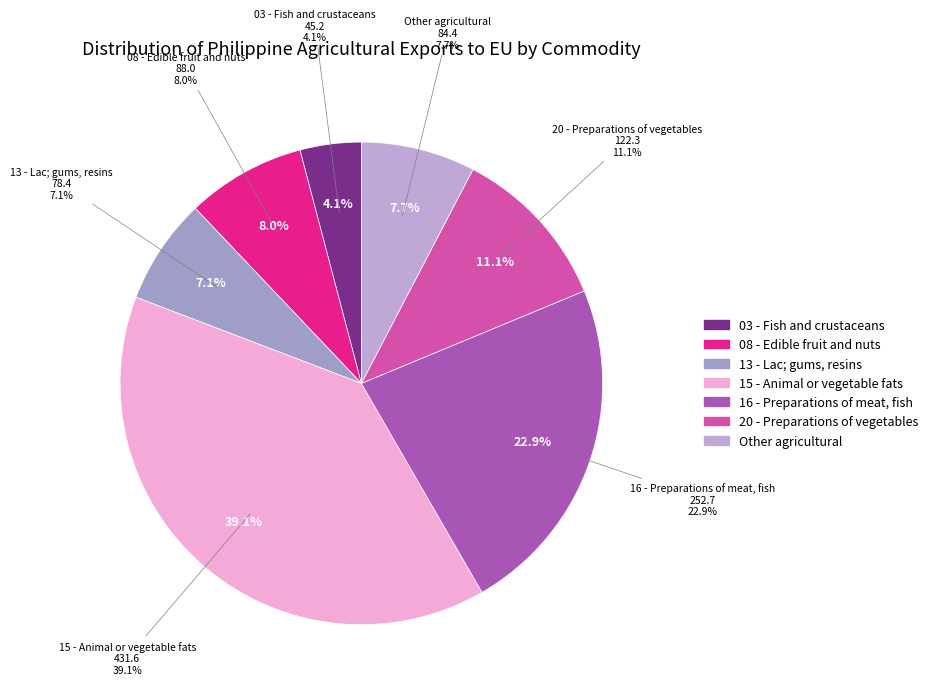

What percentage do 08 - Edible fruit and nuts and 13 - Lac; gums, resins together represent?

15.1%